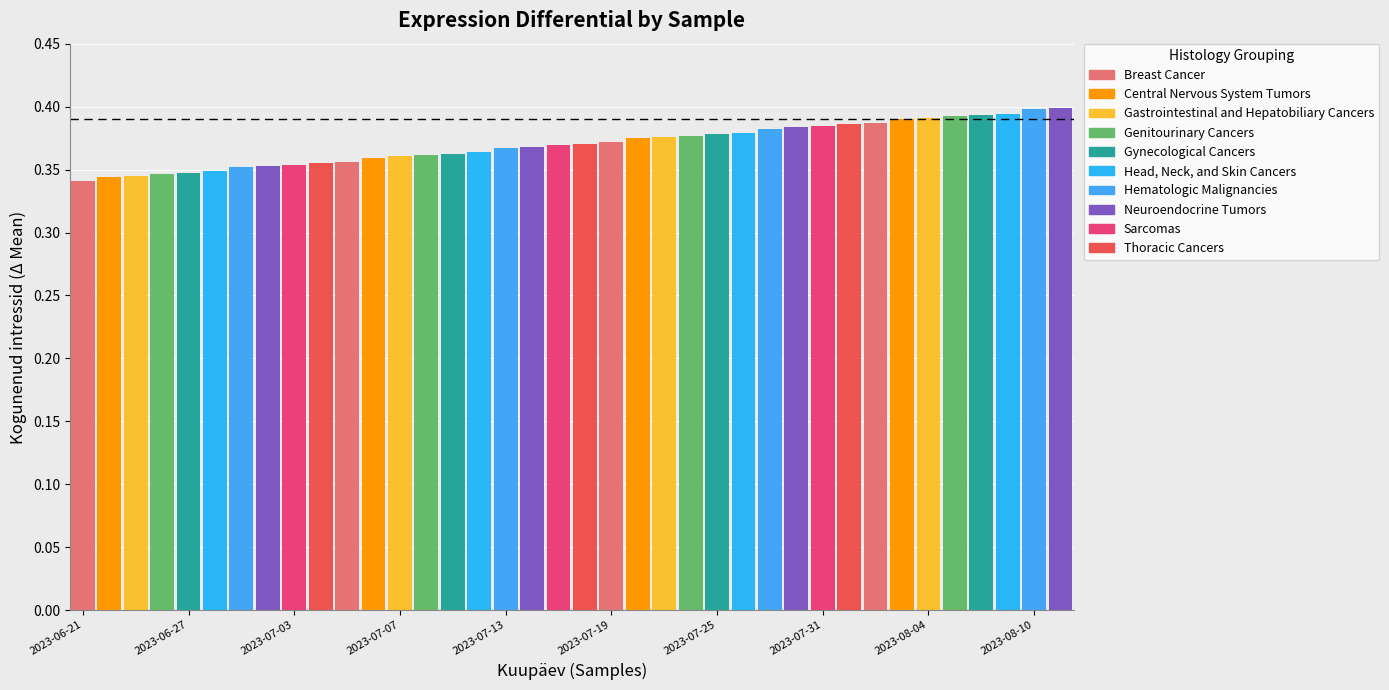

What is the label of the 22nd bar from the right?

2023-07-13